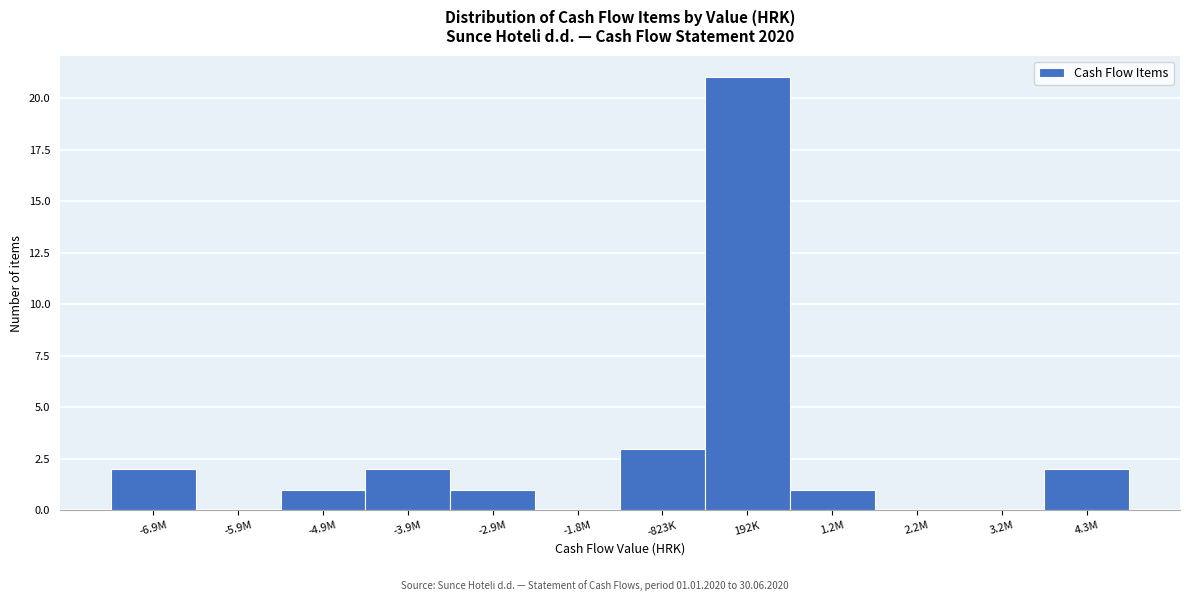

Reading right to left, list all the values displayed in this chart.

4.3M=2	3.2M=0	2.2M=0	1.2M=1	192K=21	-823K=3	-1.8M=0	-2.9M=1	-3.9M=2	-4.9M=1	-5.9M=0	-6.9M=2